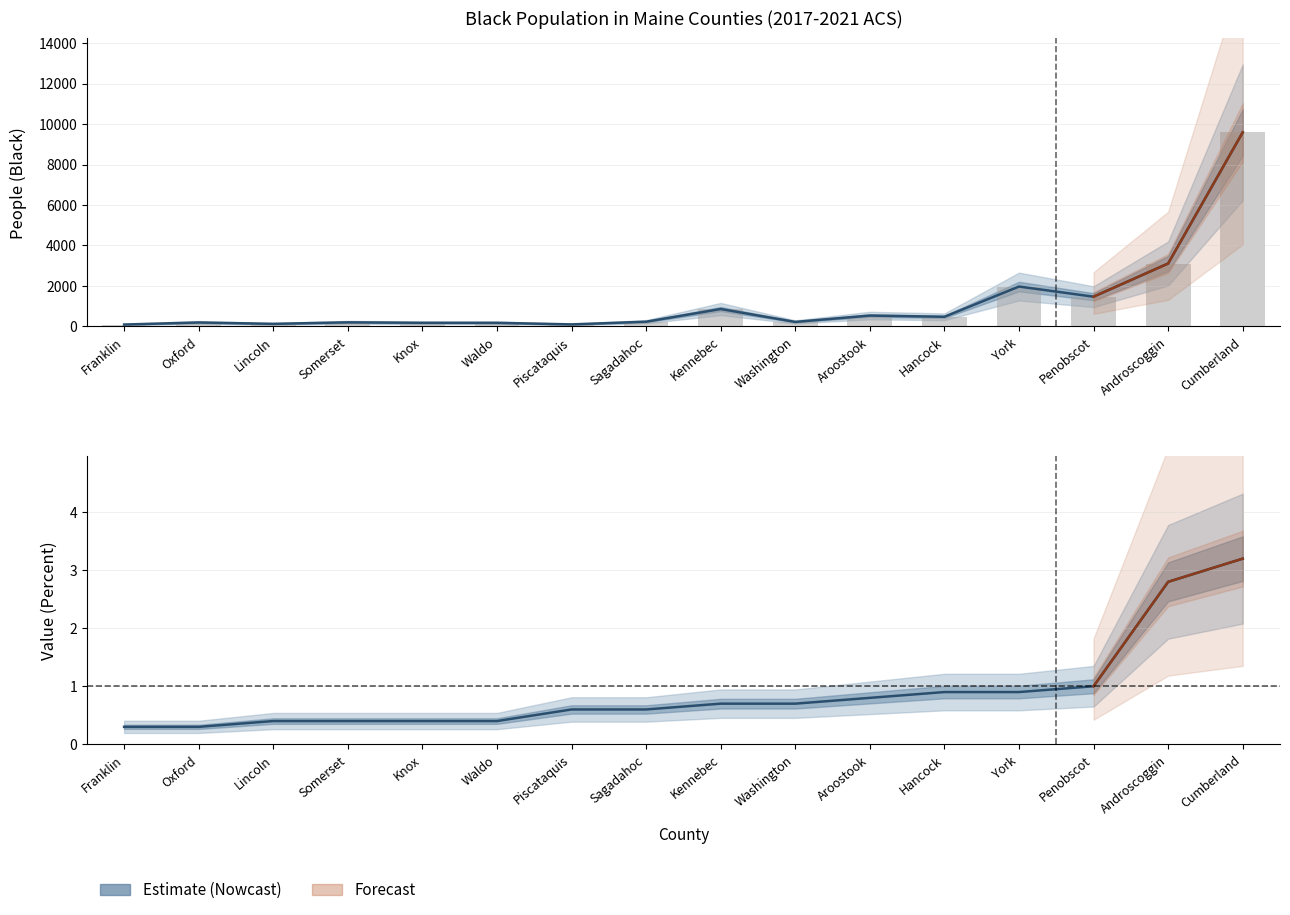

What is the approximate value of People (Black) at York?

1969.0